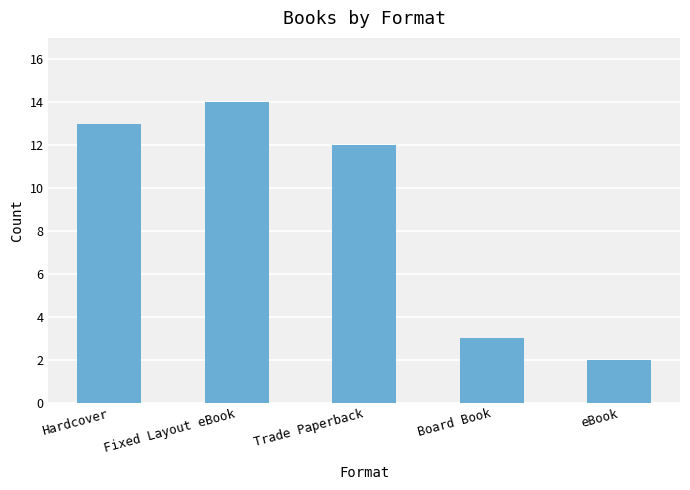

True or false: the data shows 14 at Fixed Layout eBook.

True